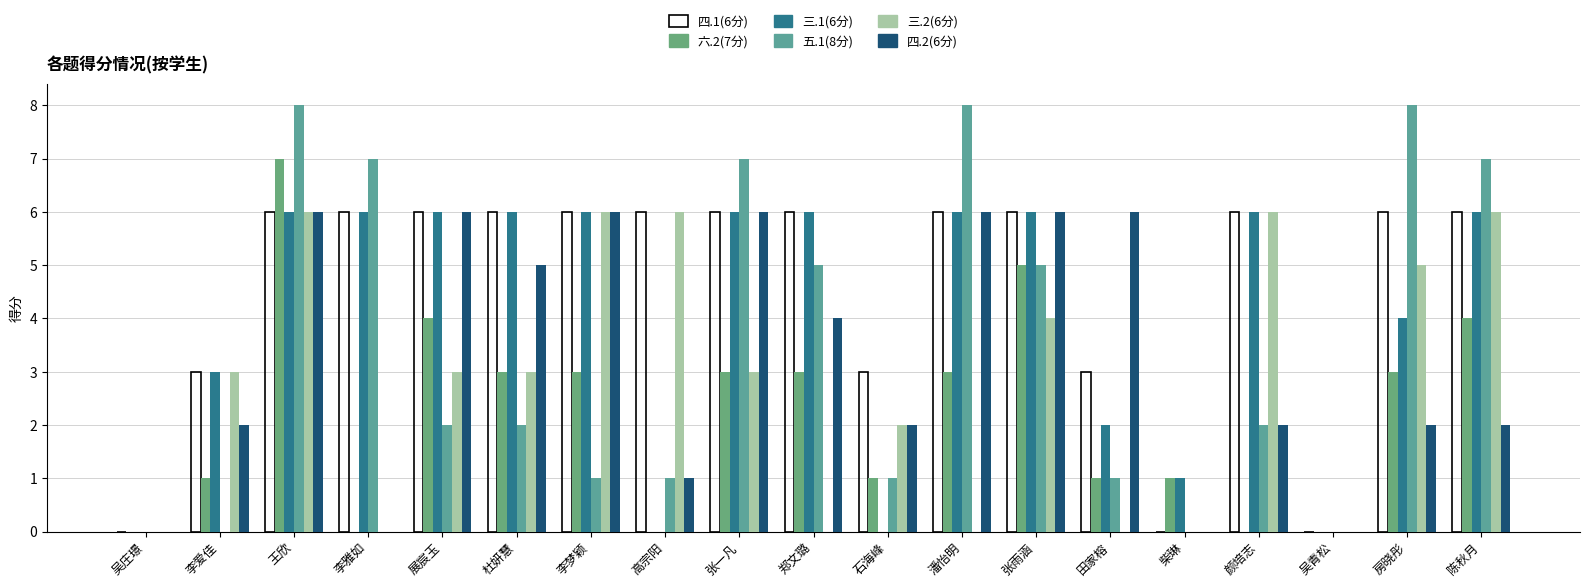

Which series changed the most between 高宗阳 and 石海峰?

三.2(6分)